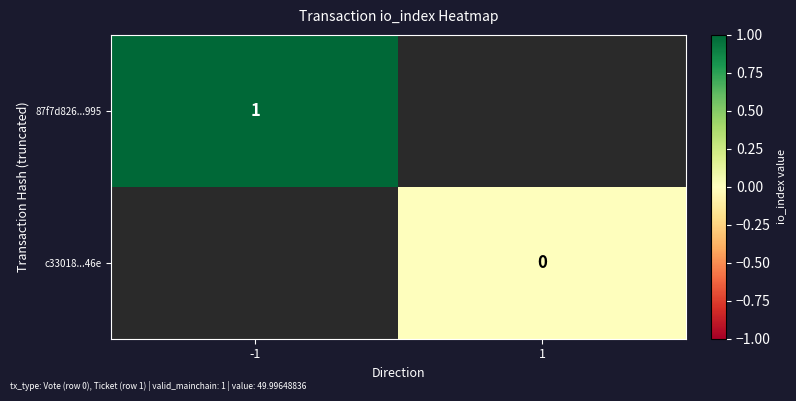

The 87f7d826...995 series shows 1 at -1. True or false?

True